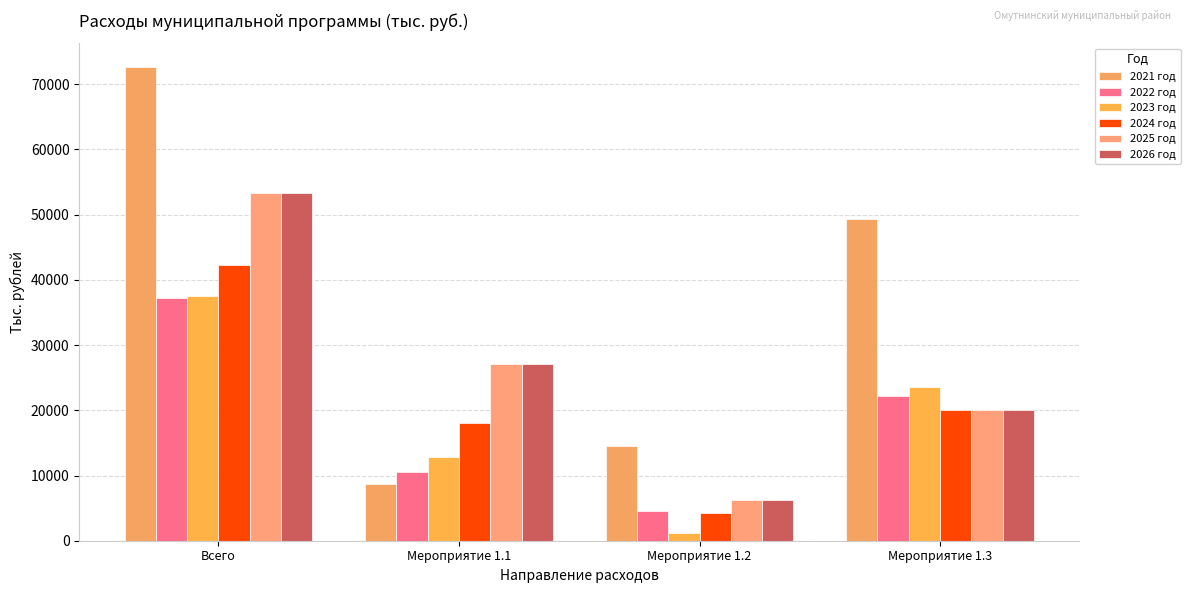

What is the greatest value displayed?

72621.1